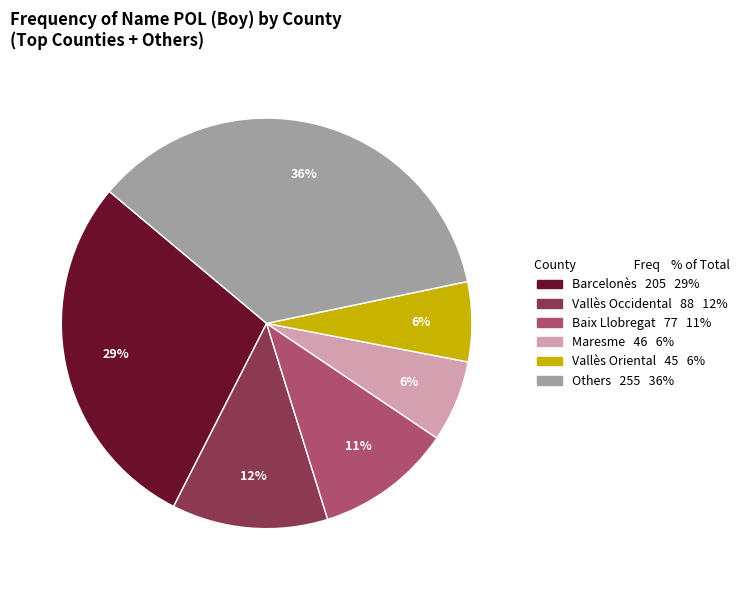

Is there a majority slice in this chart?

No